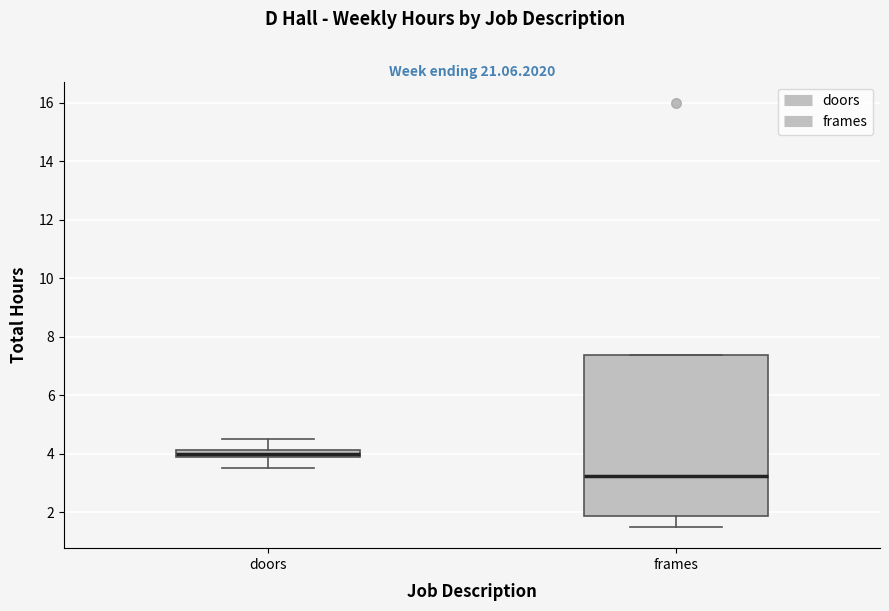

Comparing the boxes themselves (not the whiskers), which one is the tallest?

frames